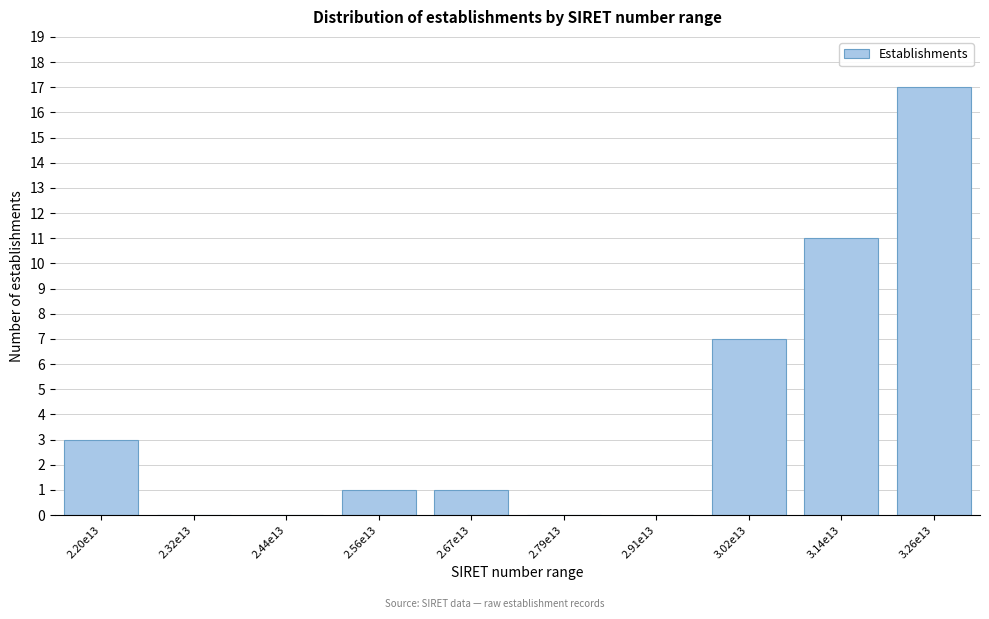

Reading left to right, what are all the values shown in this chart?

2.20e13=3	2.32e13=0	2.44e13=0	2.56e13=1	2.67e13=1	2.79e13=0	2.91e13=0	3.02e13=7	3.14e13=11	3.26e13=17